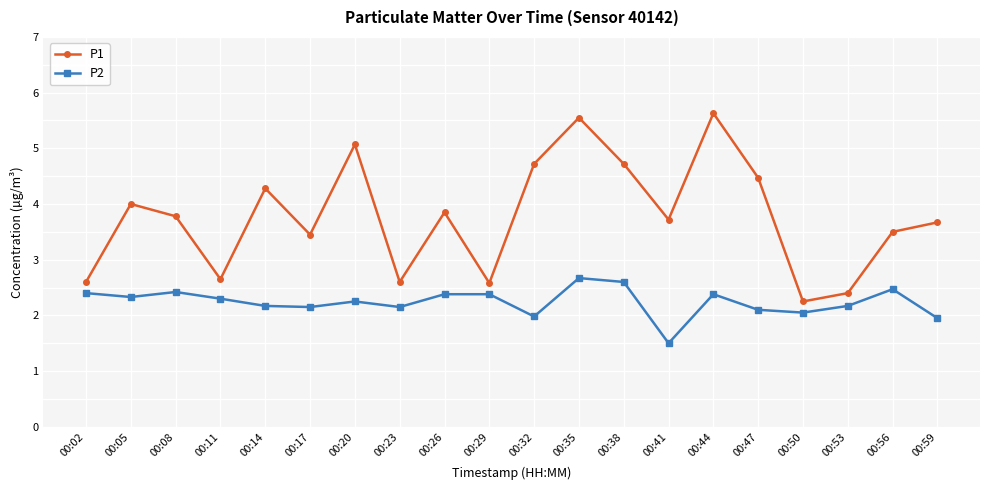

Count the number of data series in this chart.

2